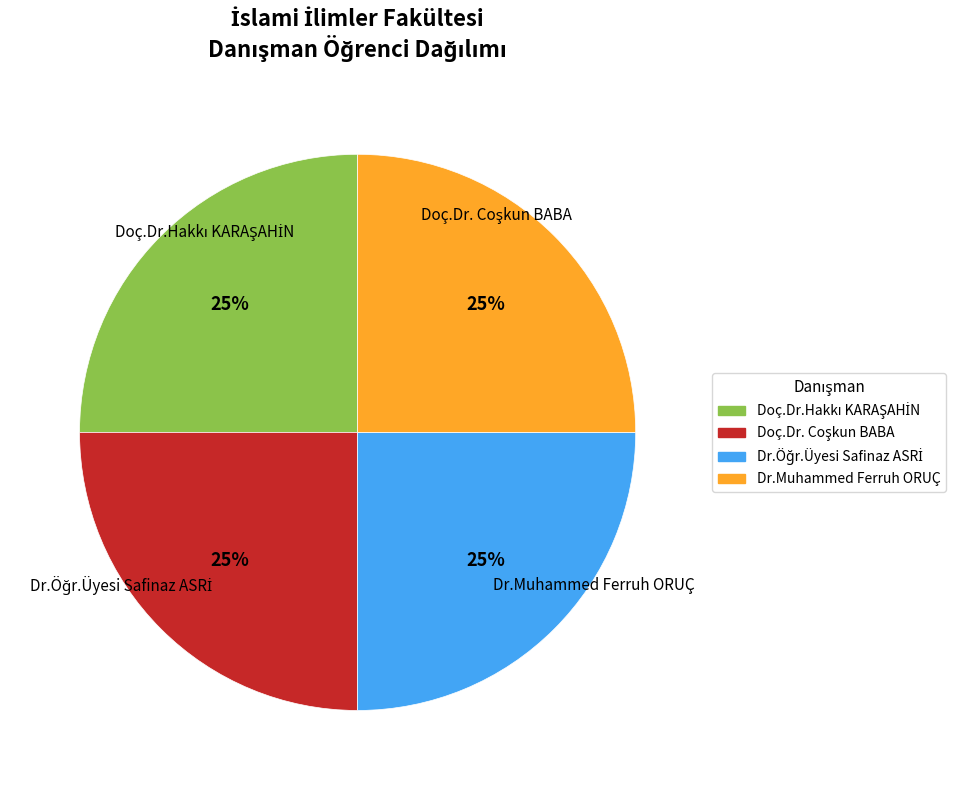

Is there any slice that represents more than half of the pie?

No